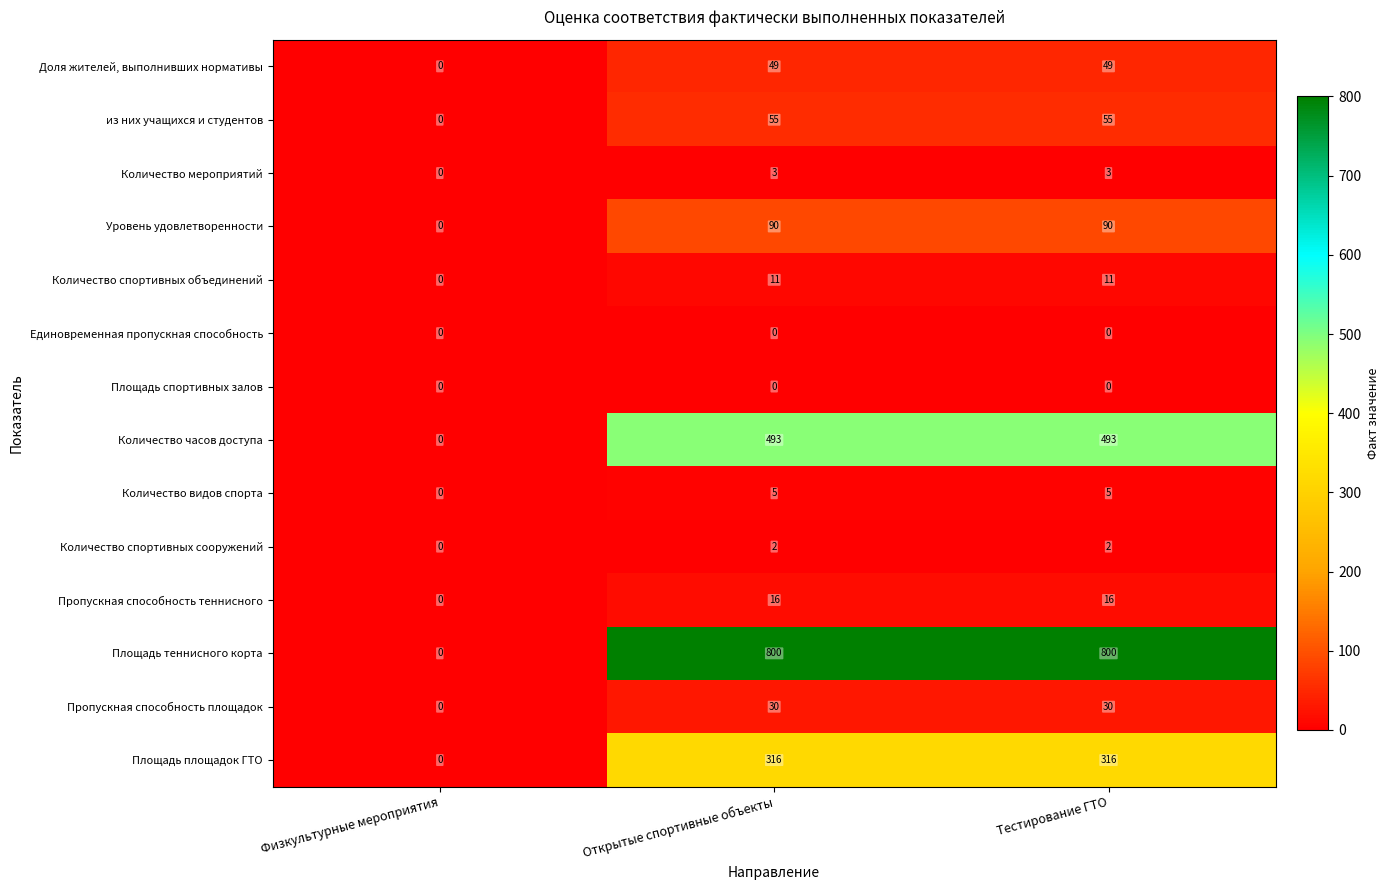

How many data points does each series have?

3